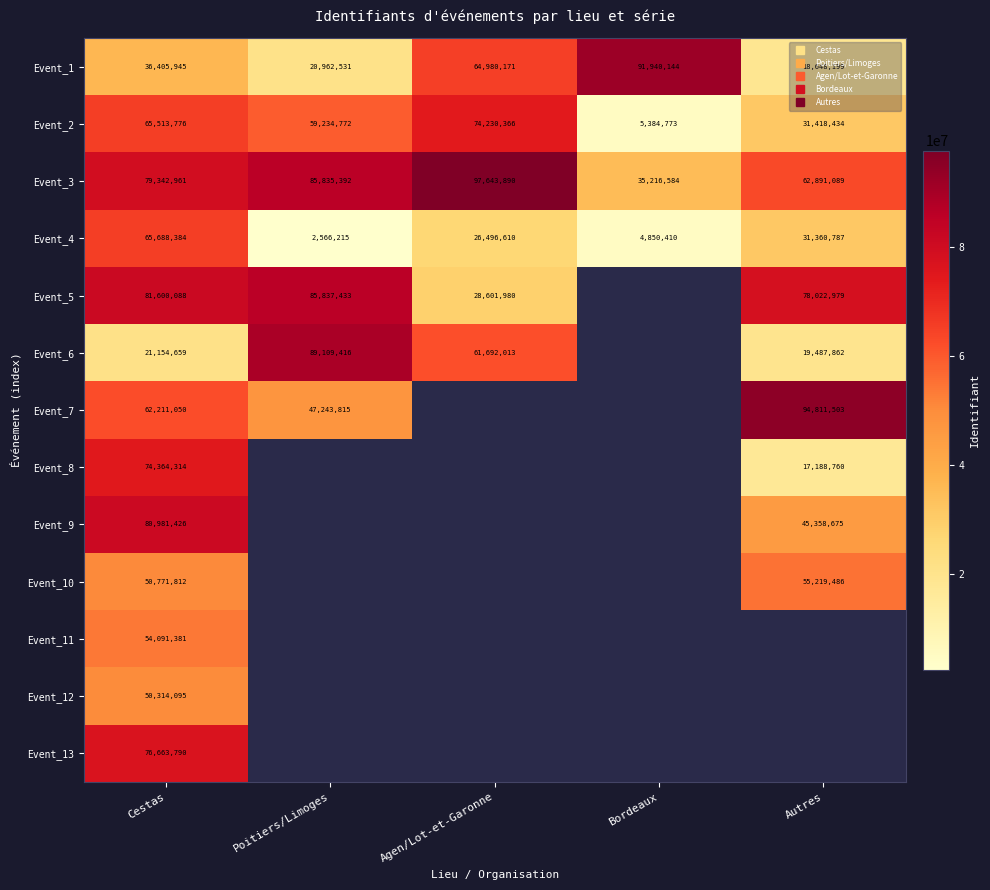

Where is Event_6 nearest to the value 54298639?

Agen/Lot-et-Garonne